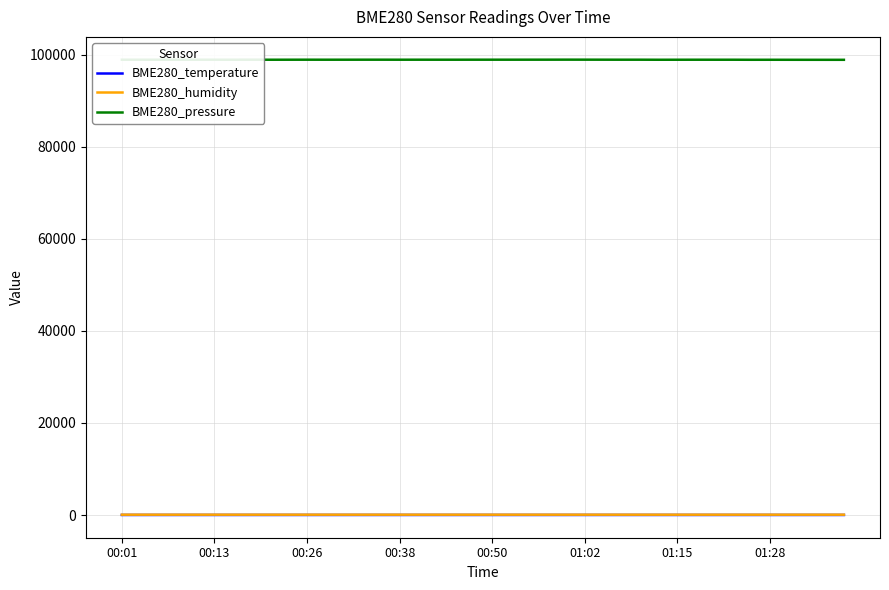

What is the difference between the maximum and second lowest values in the BME280_pressure series?

33.6